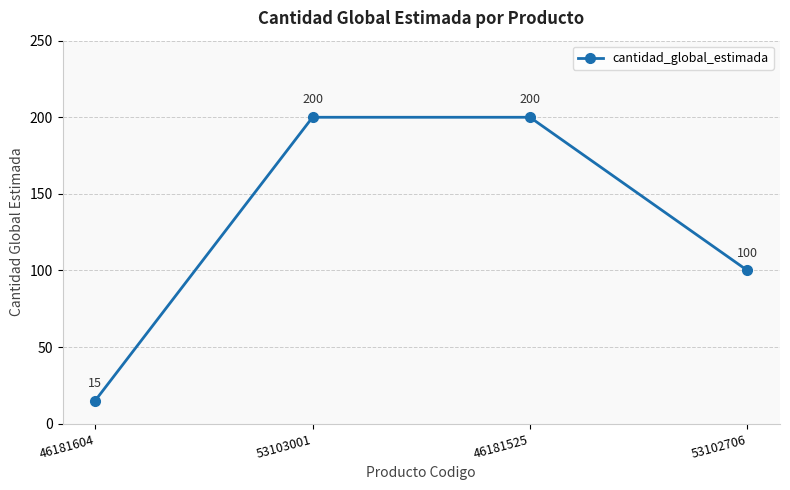

What is the difference between the maximum and minimum values?

185